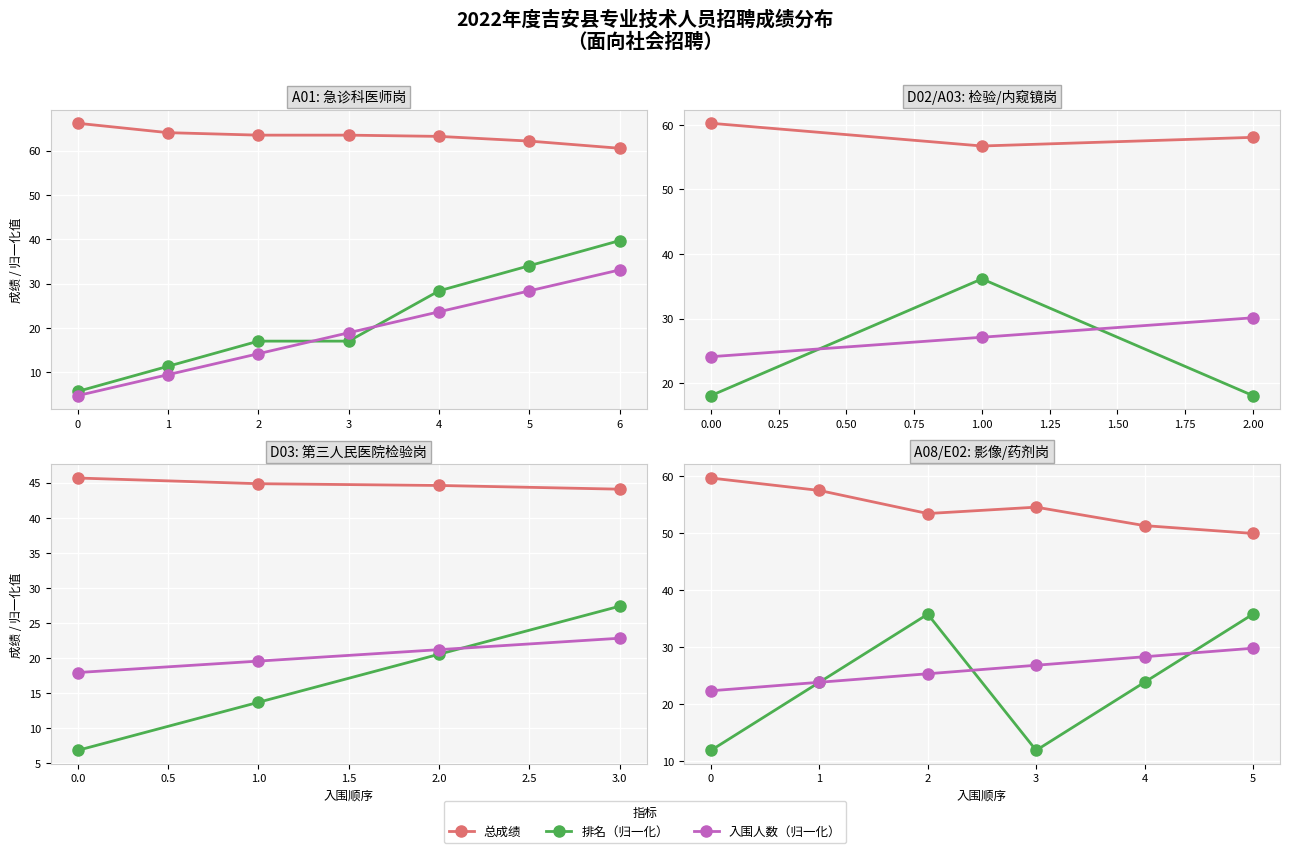

True or false: 入围人数（归一化） has more than 1 points higher than both neighbors.

False